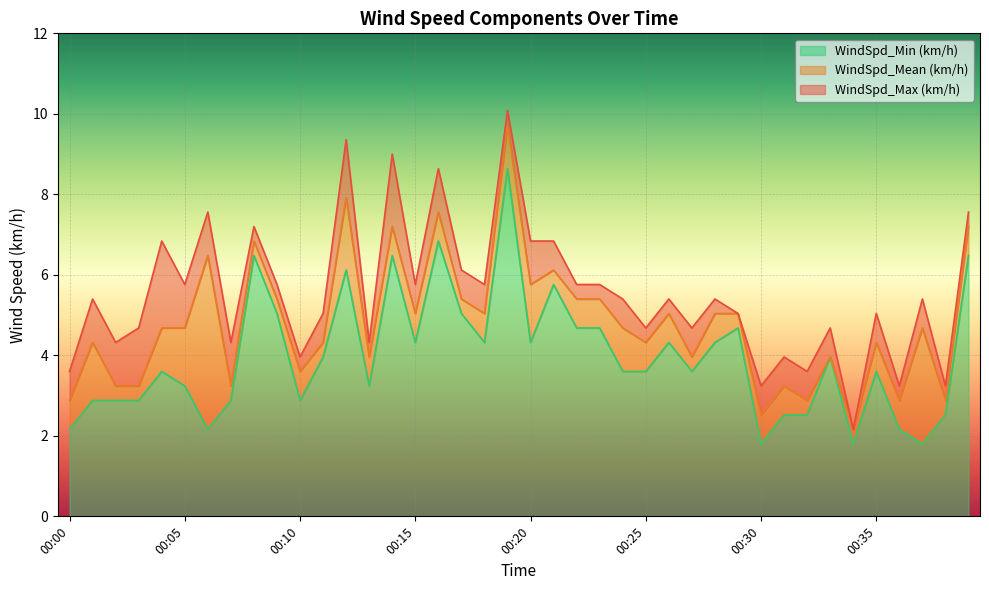

True or false: WindSpd_Mean (km/h) and WindSpd_Max (km/h) cross at least once.

False